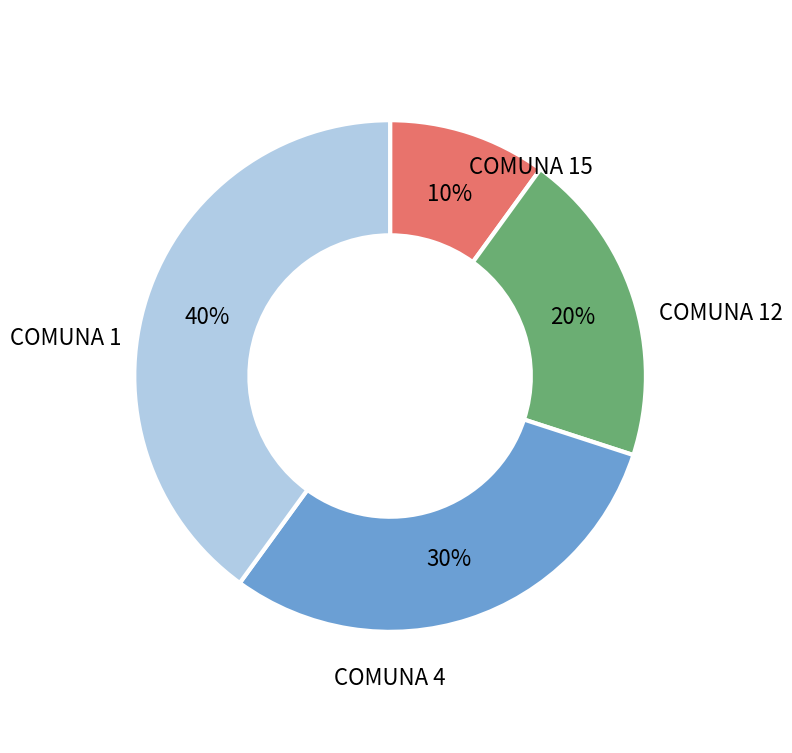

Does any single category account for the majority?

No